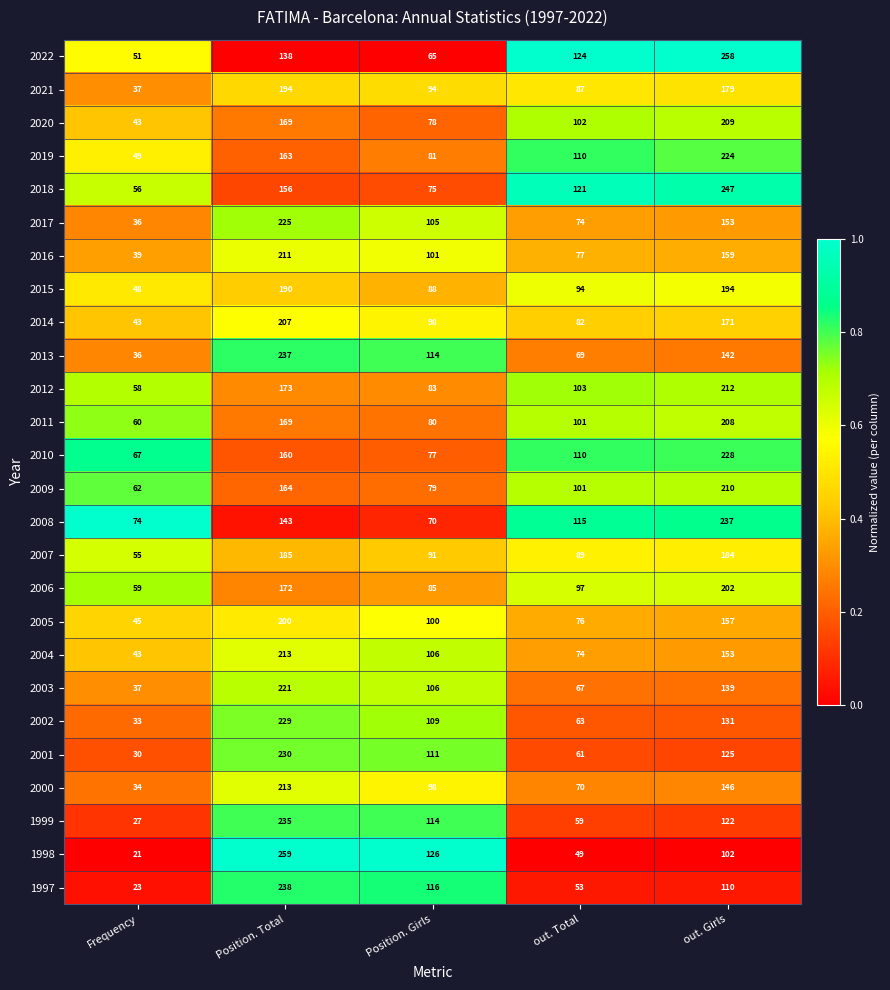

List the labels in order of 2014 value, largest first.

Position. Total, out. Girls, Position. Girls, out. Total, Frequency